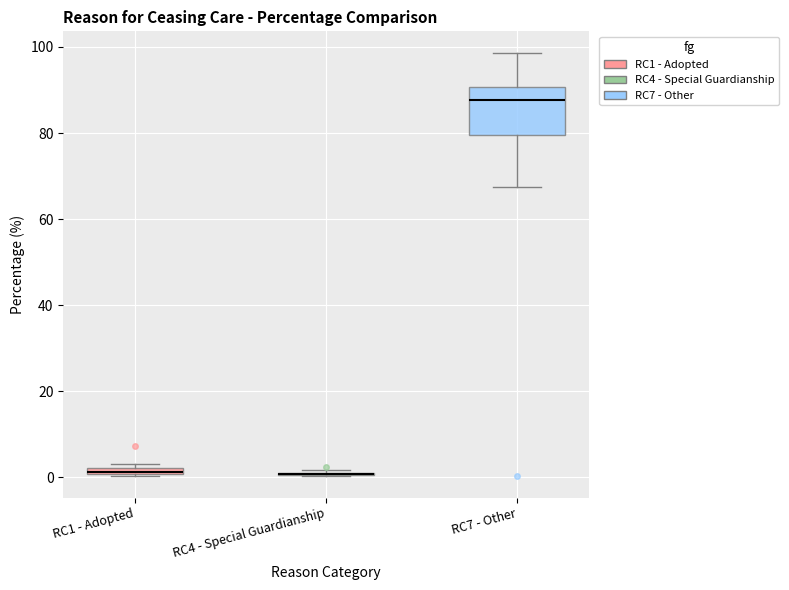

Where is the lower edge of the box for RC1 - Adopted on the y-axis? The values are not printed on the chart, so give them approximately, as read against the axis.

0